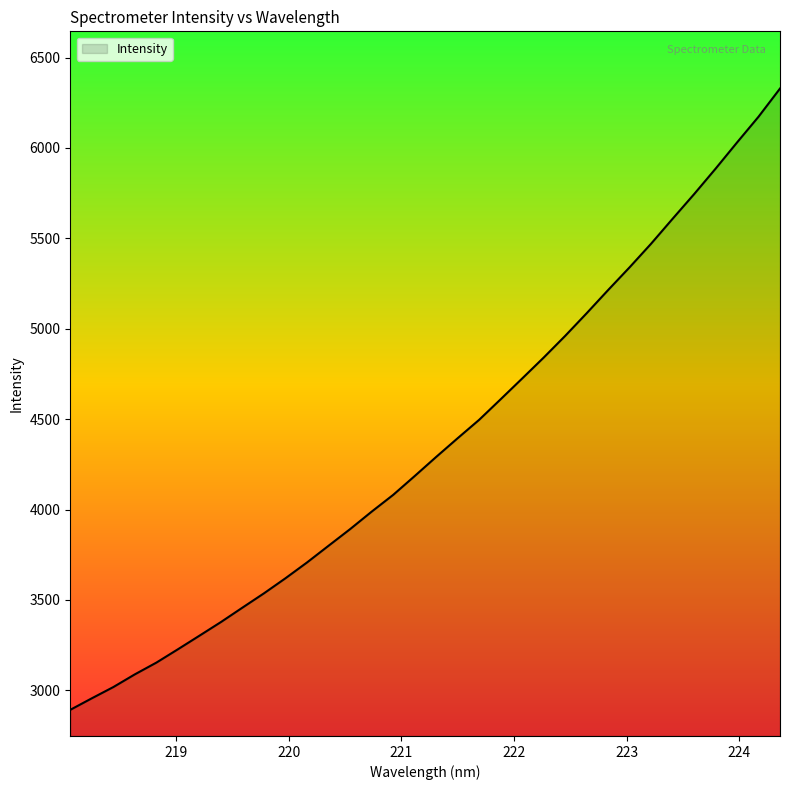

True or false: the data has more than 1 interior local peaks.

False